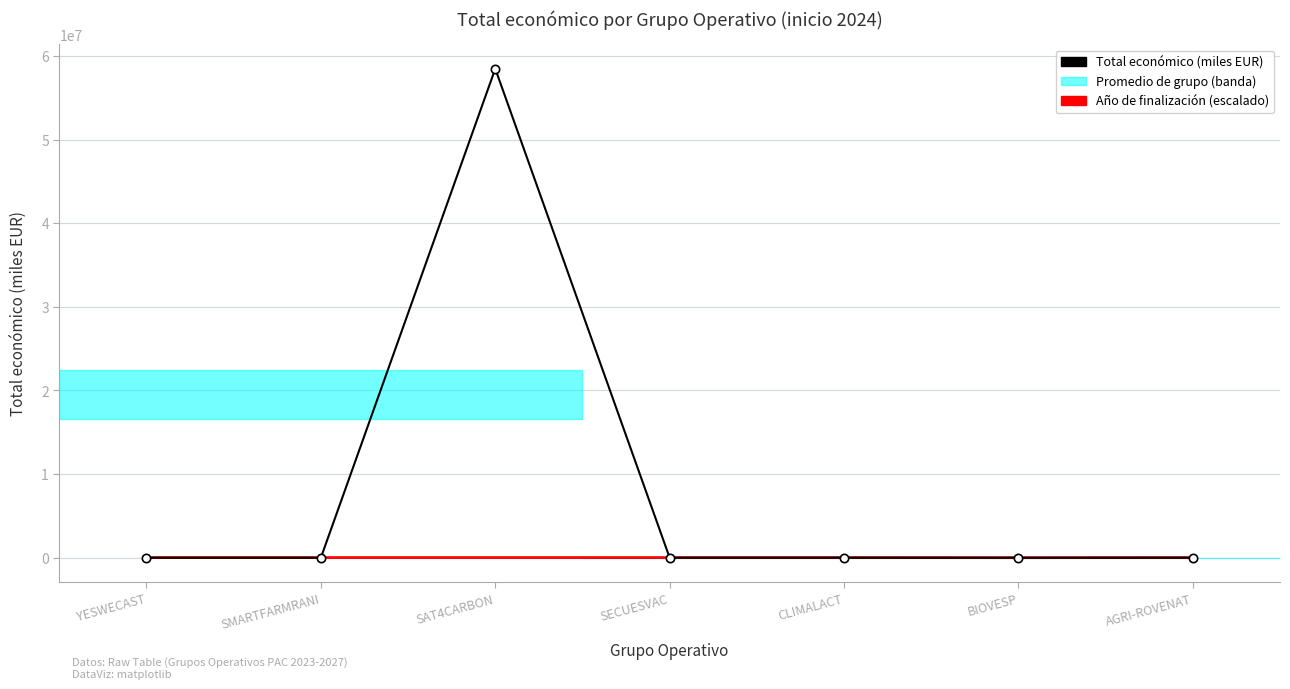

What is the label of the 2nd point from the right?

BIOVESP